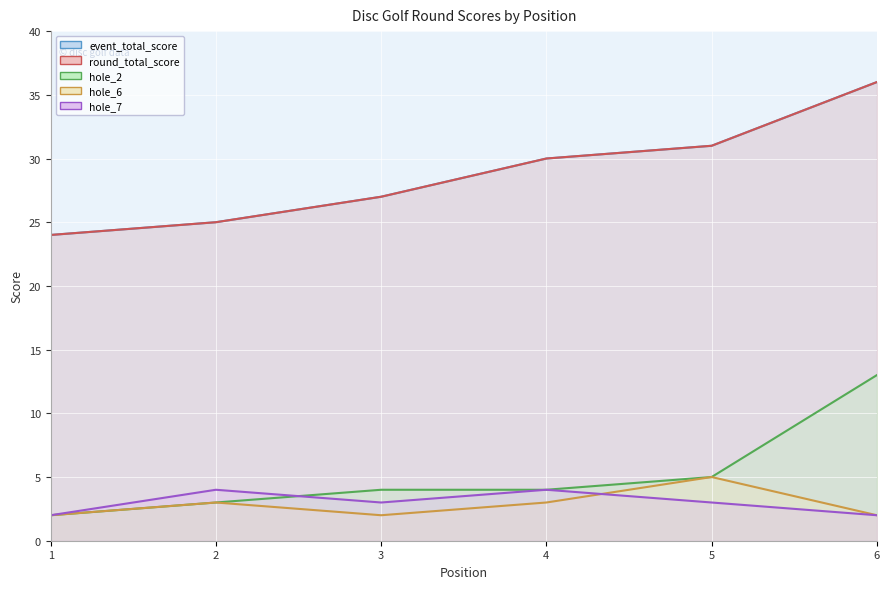

What are all the series names shown in the legend?

event_total_score, round_total_score, hole_2, hole_6, hole_7